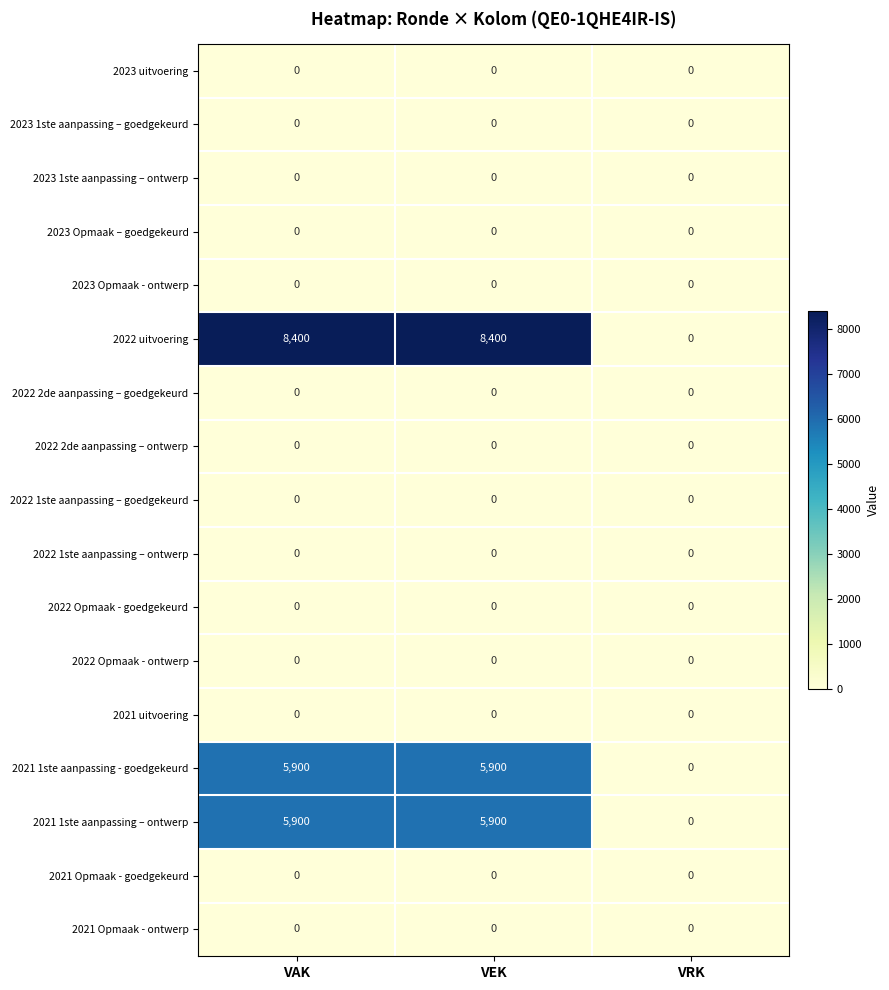

What is the sum of all 2022 uitvoering values?

16800